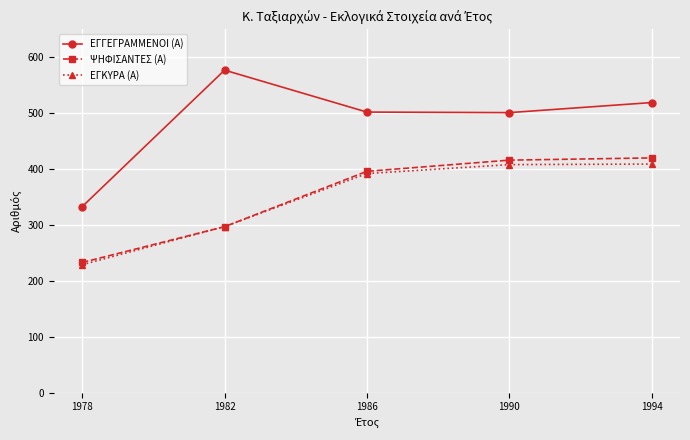

The value of ΕΓΓΕΓΡΑΜΜΕΝΟΙ (Α) at 1990 is 501. True or false?

True